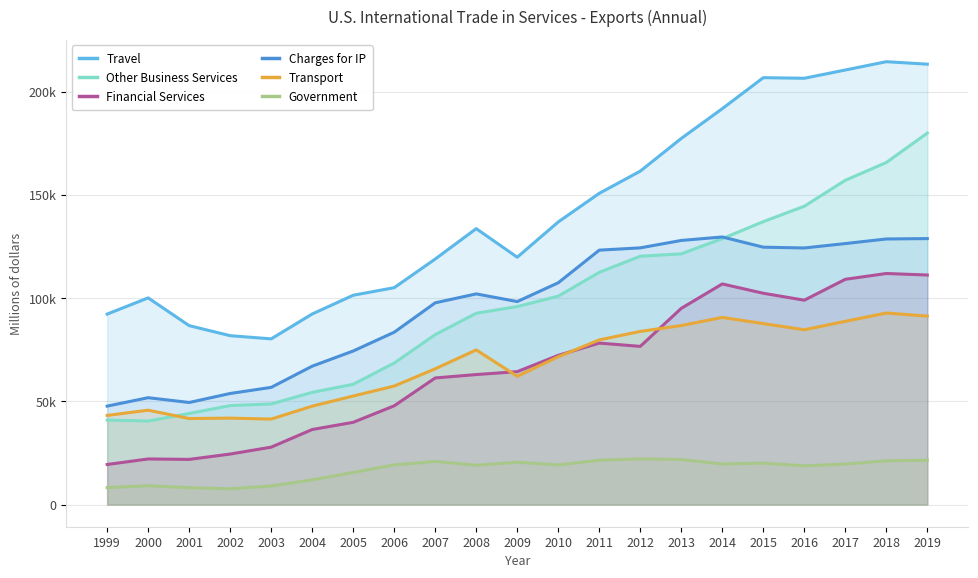

How many interior local valleys does the Travel series have?

3